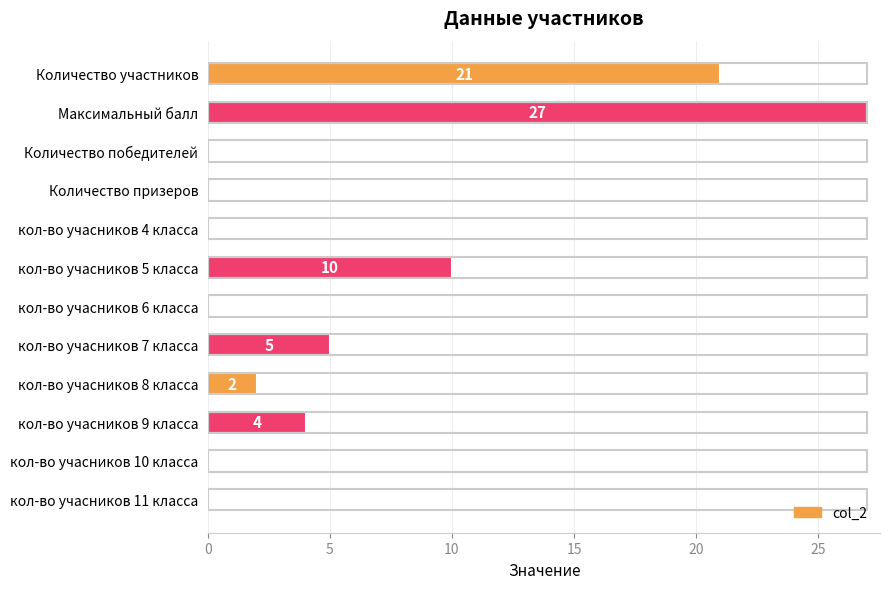

What is the sum of all values?

69